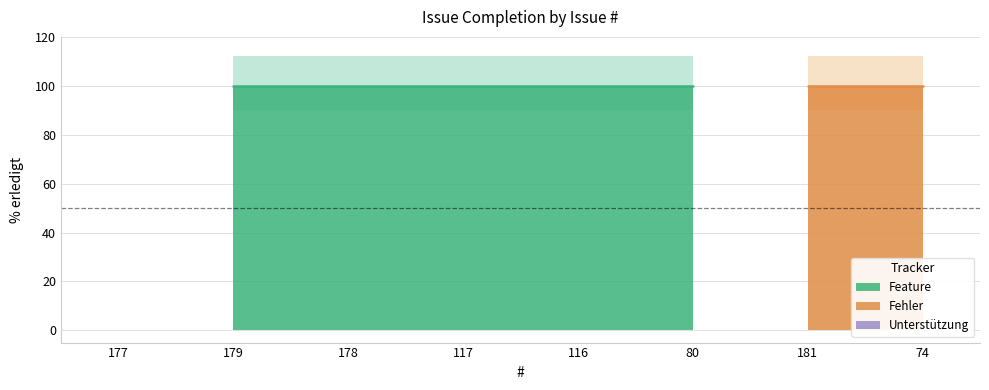

Does the chart have visible grid lines?

Yes